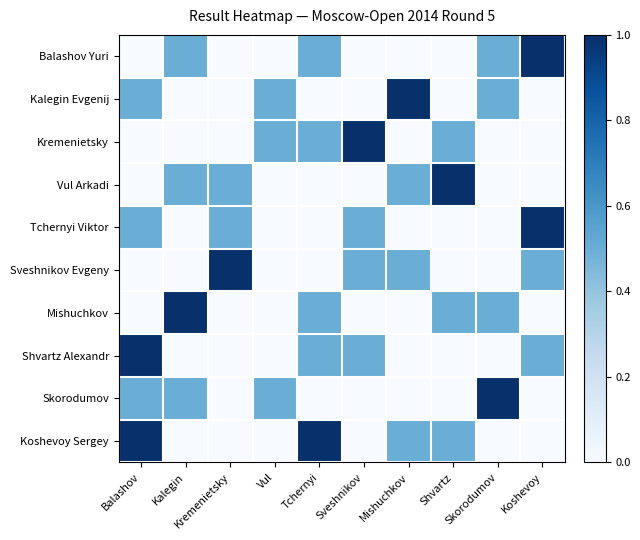

List the series in order of their peak value, highest first.

Balashov Yuri, Kalegin Evgenij, Kremenietsky, Vul Arkadi, Tchernyi Viktor, Sveshnikov Evgeny, Mishuchkov, Shvartz Alexandr, Skorodumov, Koshevoy Sergey